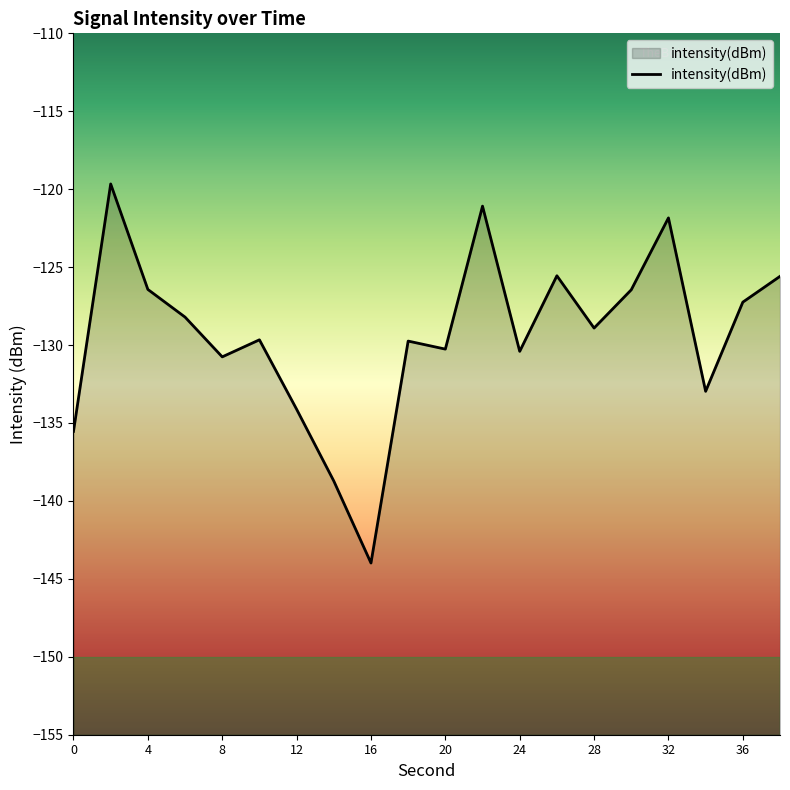

Is it true that the value at 24 is -197.4?

False